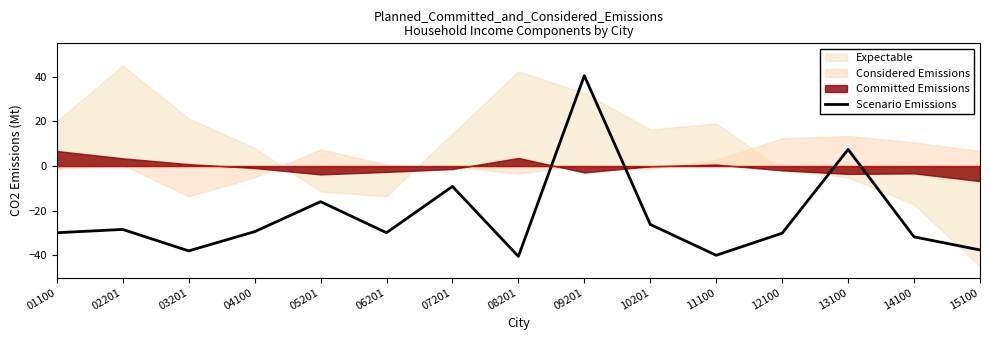

True or false: there are more than 1 points higher than both neighbors.

True